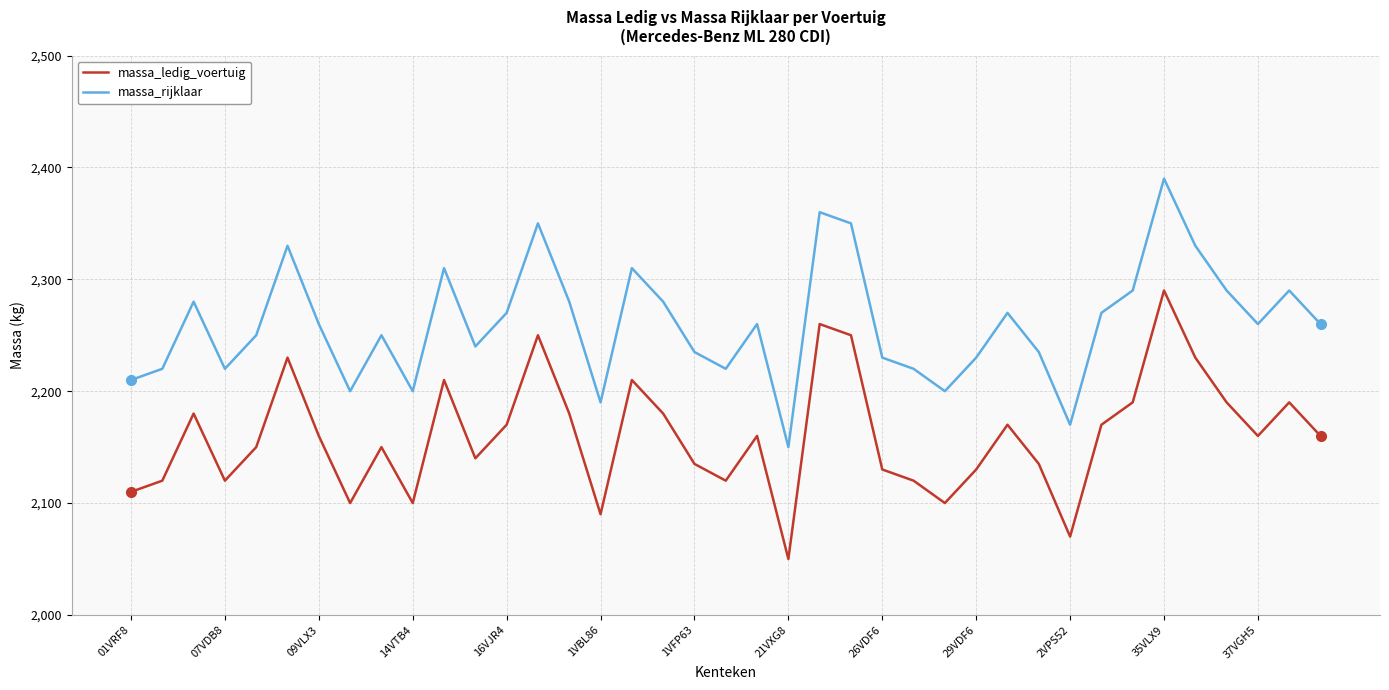

True or false: massa_ledig_voertuig and massa_rijklaar cross at least once.

False